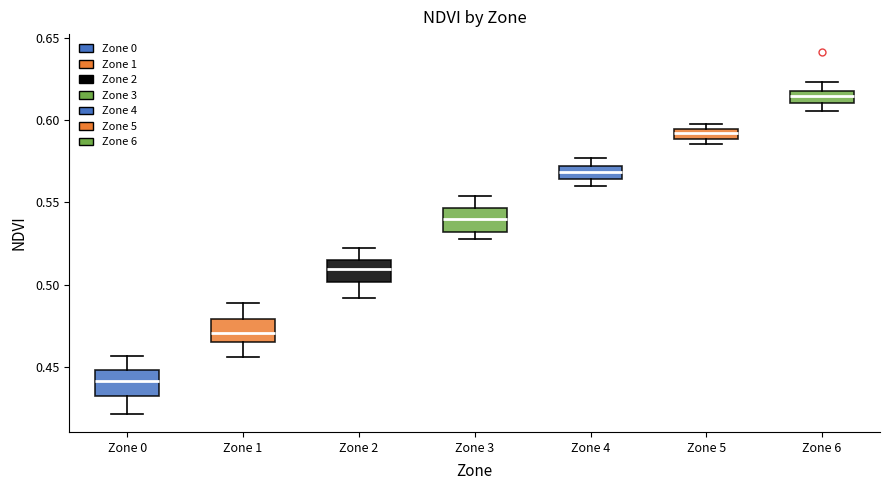

Which box's median line is the lowest?

Zone 0